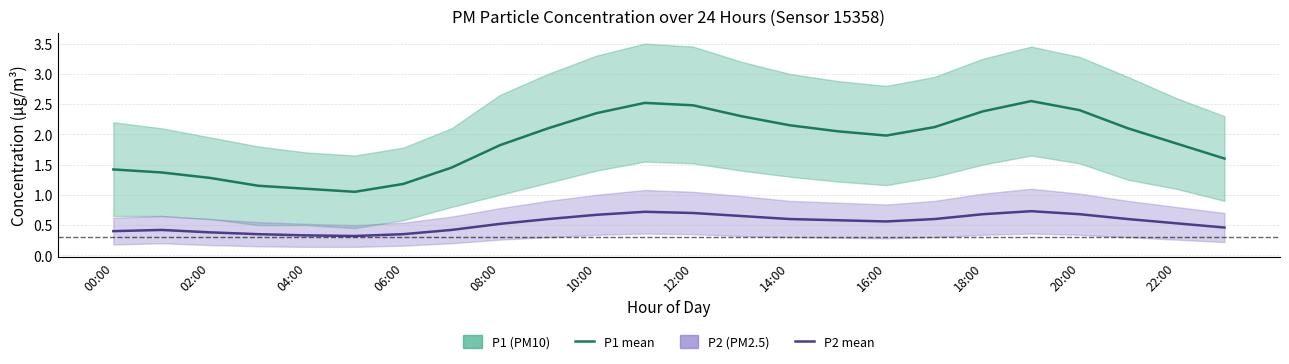

How many interior local valleys does the P2 (PM2.5) mean series have?

2